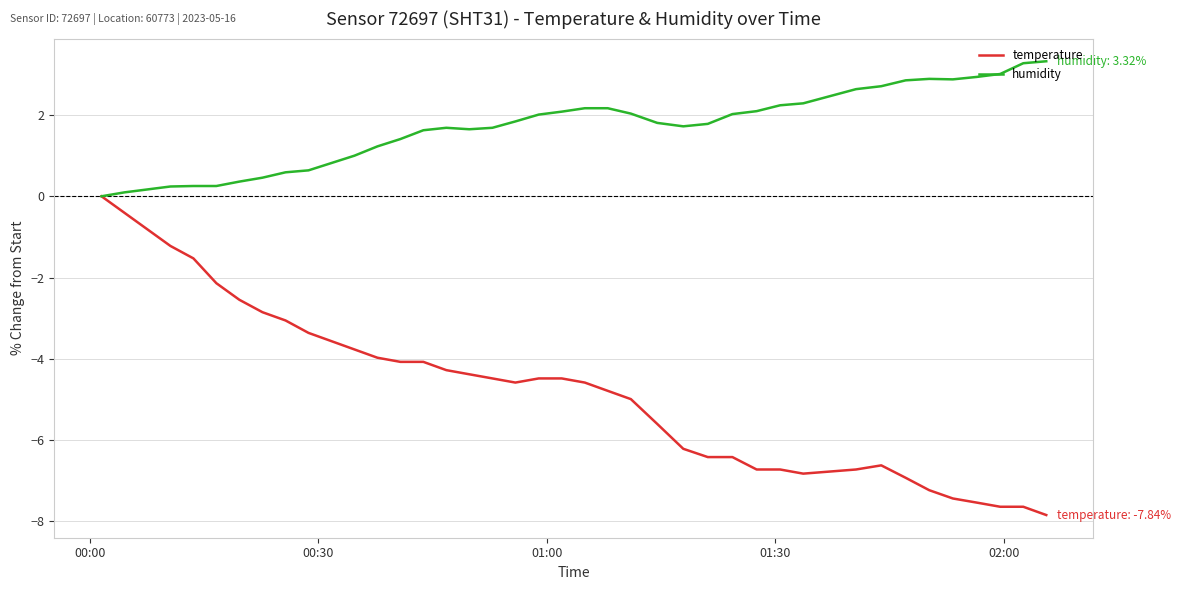

Which series has the largest total across all categories?

humidity